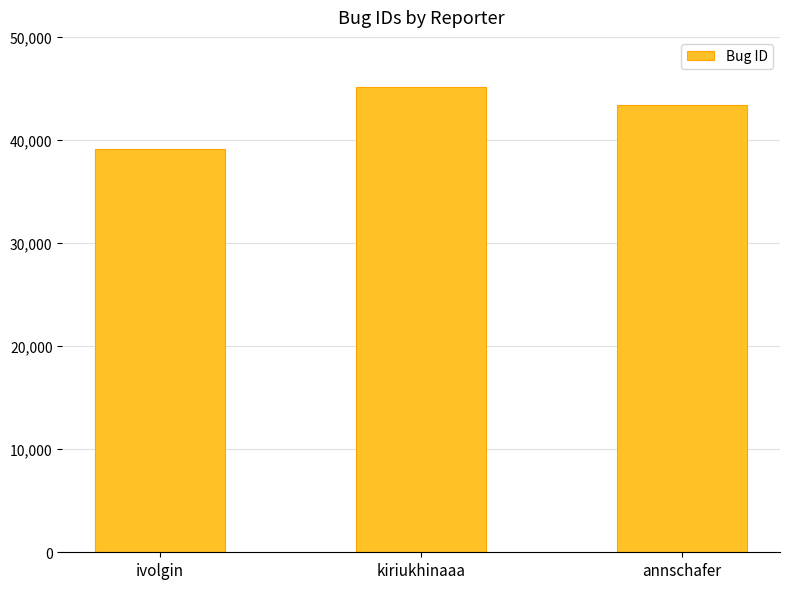

What is the difference between the maximum and minimum values?

6025